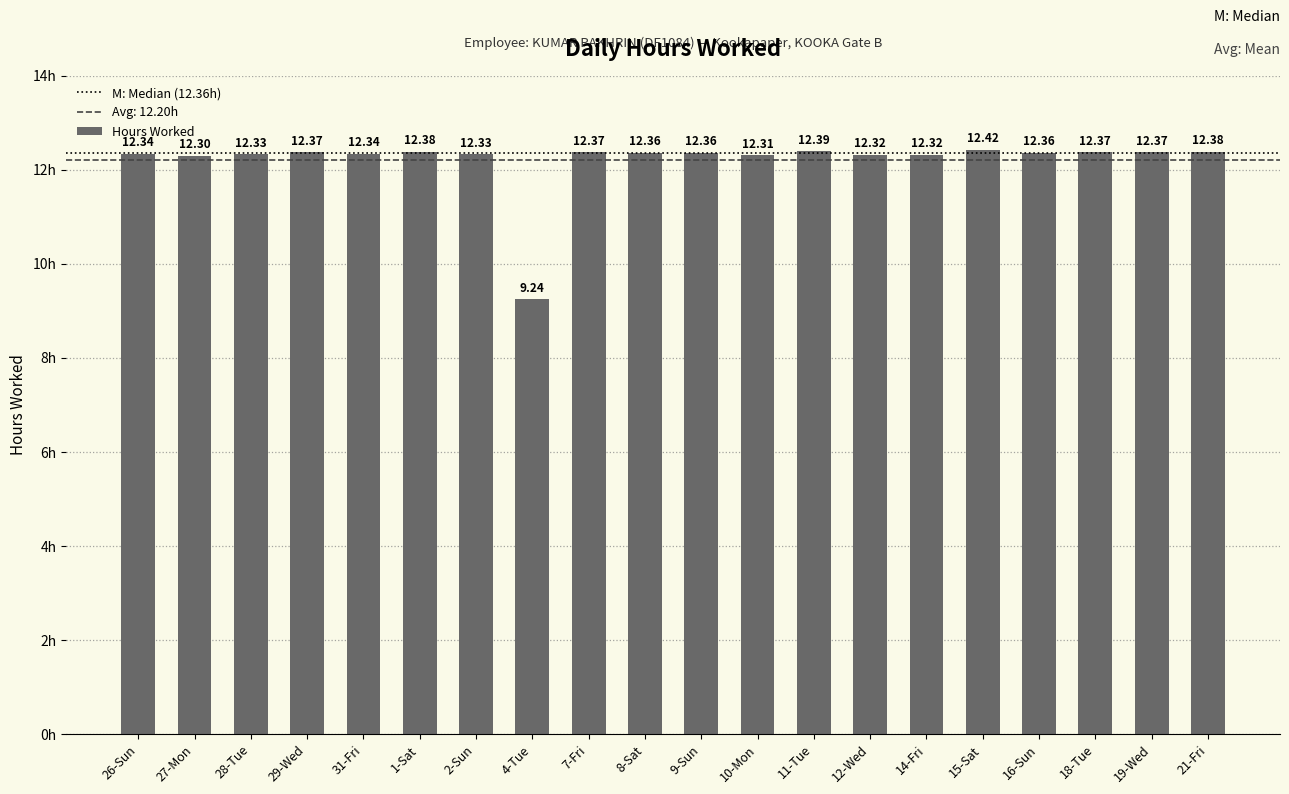

Reading left to right, what are all the values shown in this chart?

12.3	12.3	12.3	12.4	12.3	12.4	12.3	9.2	12.4	12.4	12.4	12.3	12.4	12.3	12.3	12.4	12.4	12.4	12.4	12.4